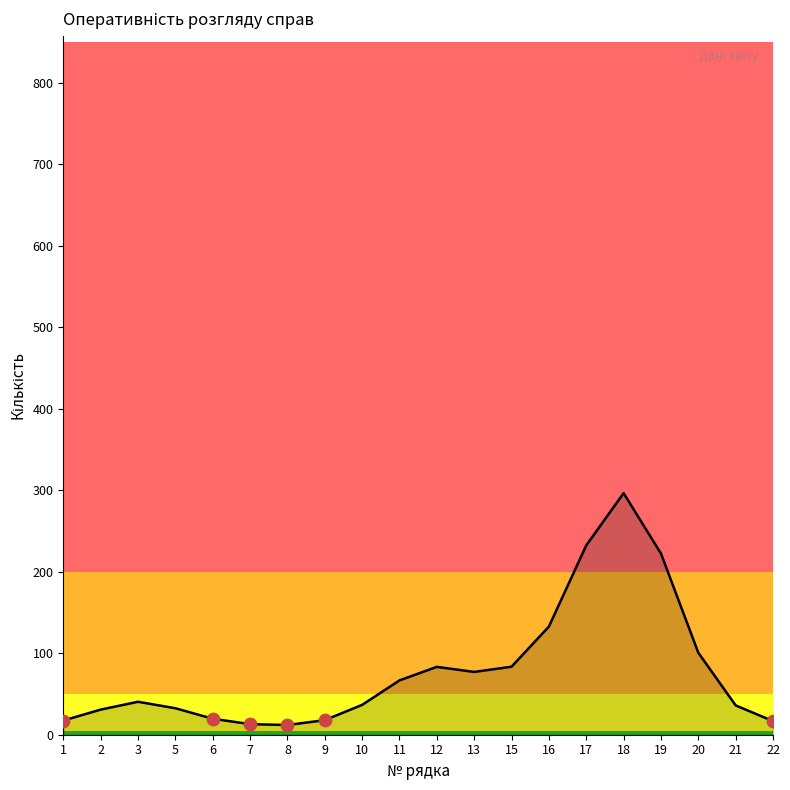

What is the change in value from 1 to 13?

+59.6